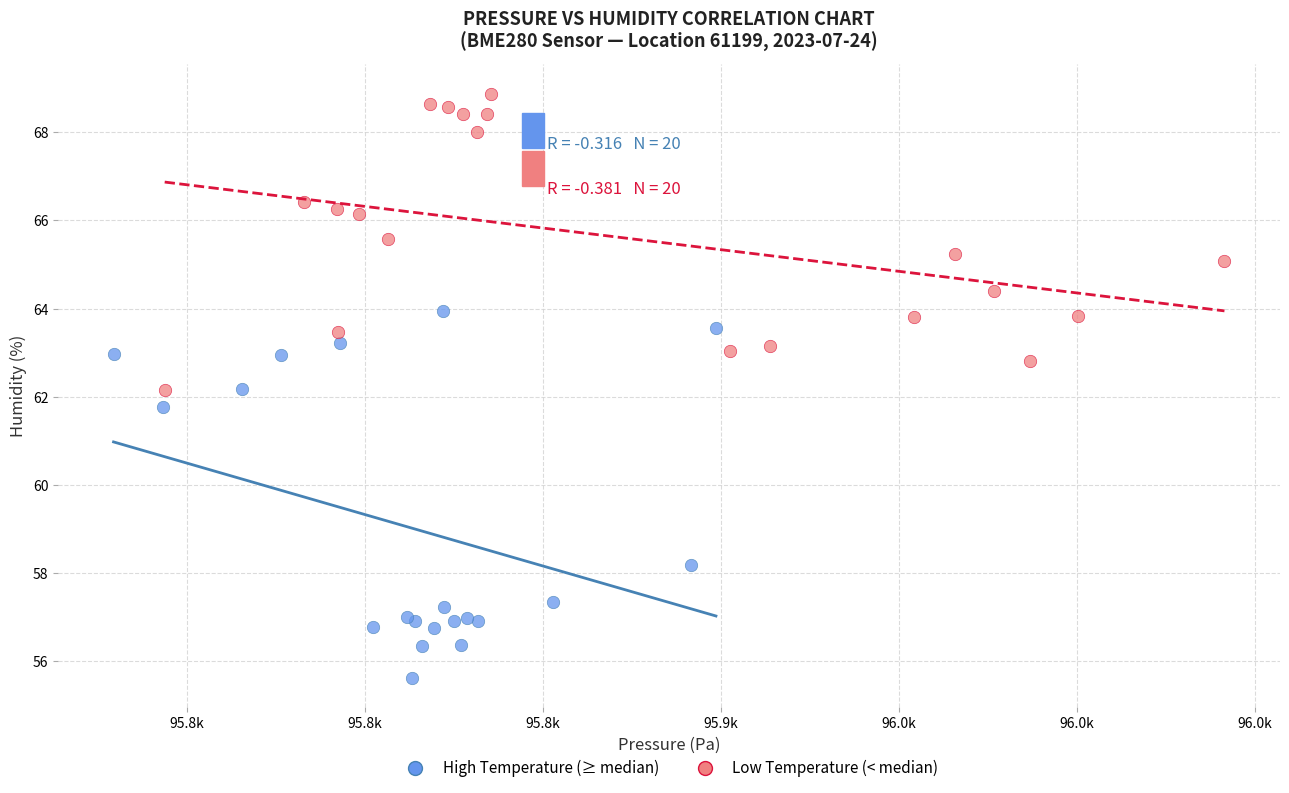

What are all the series names shown in the legend?

High Temperature (≥ median), Low Temperature (< median)